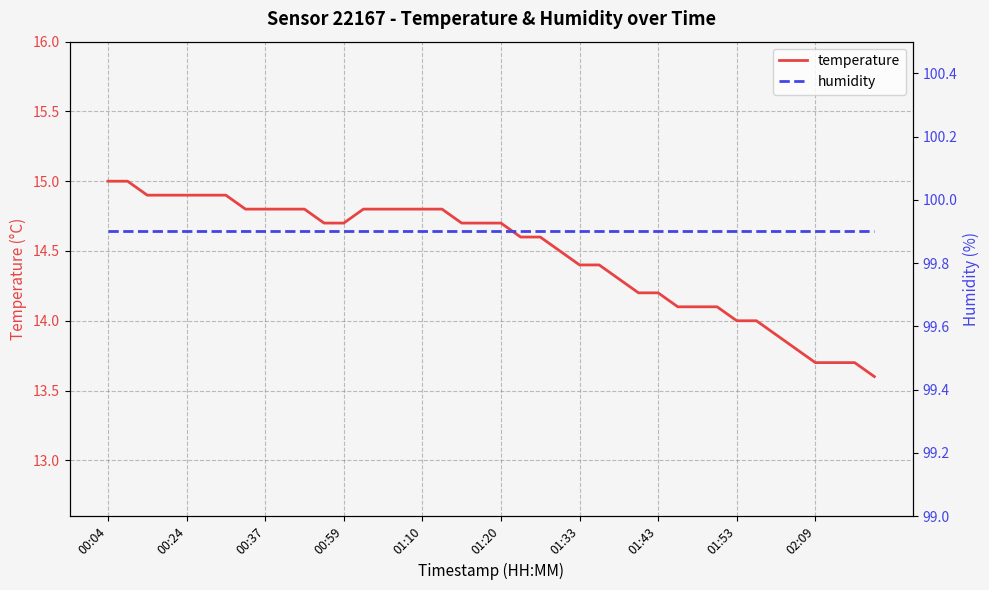

What is the maximum value for temperature?

15.0